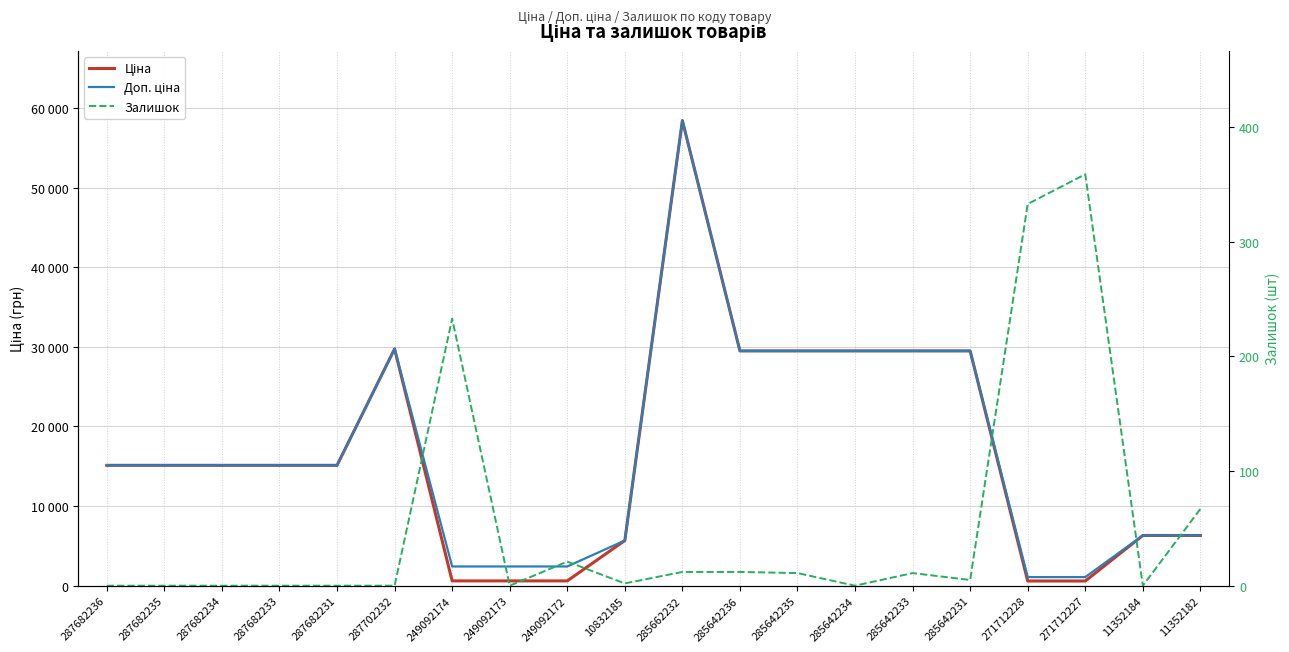

In Залишок, how many points are higher than both neighbors (excluding endpoints)?

4